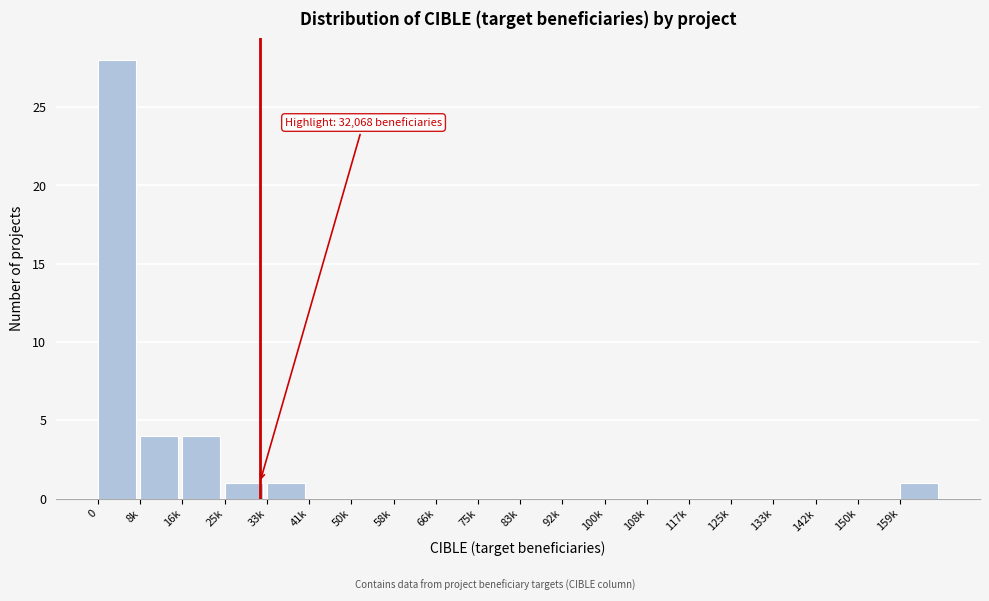

Reading left to right, transcribe all the data shown in this chart.

0=28	8k=4	16k=4	25k=1	33k=1	41k=0	50k=0	58k=0	66k=0	75k=0	83k=0	92k=0	100k=0	108k=0	117k=0	125k=0	133k=0	142k=0	150k=0	159k=1